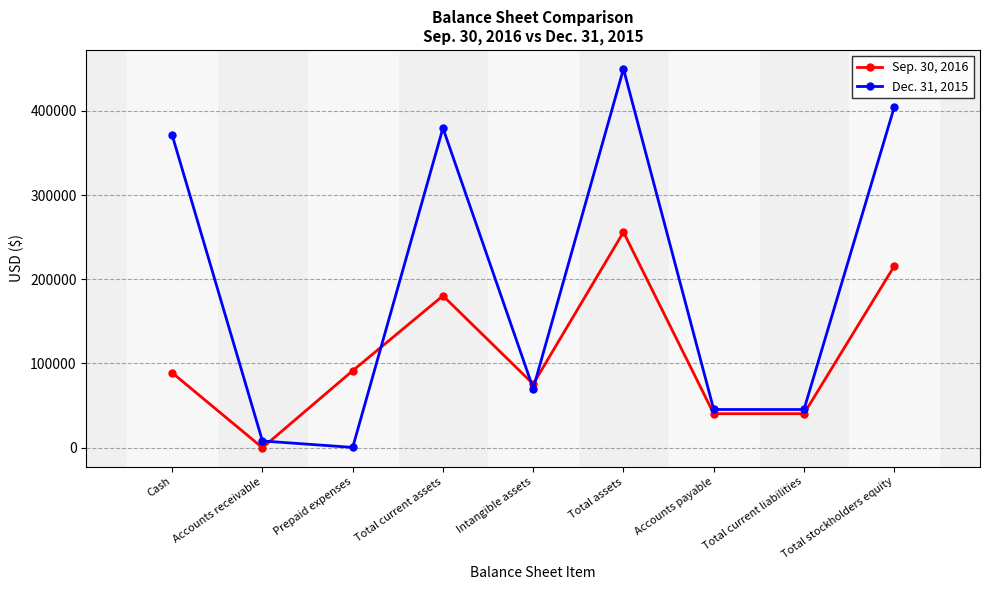

What is the difference between the second highest and second lowest values in the Dec. 31, 2015 series?

396341